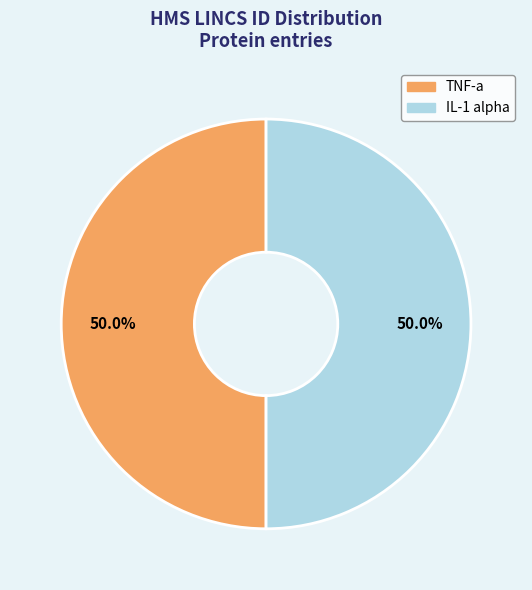

To the nearest percent, what is the average slice percentage?

50%